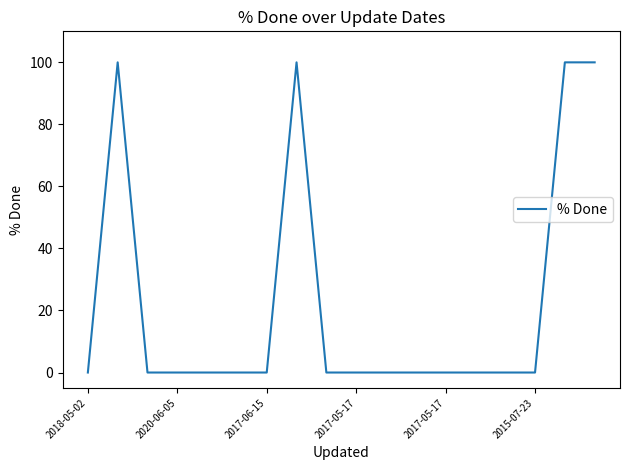

What is the difference between the maximum and minimum values?

100